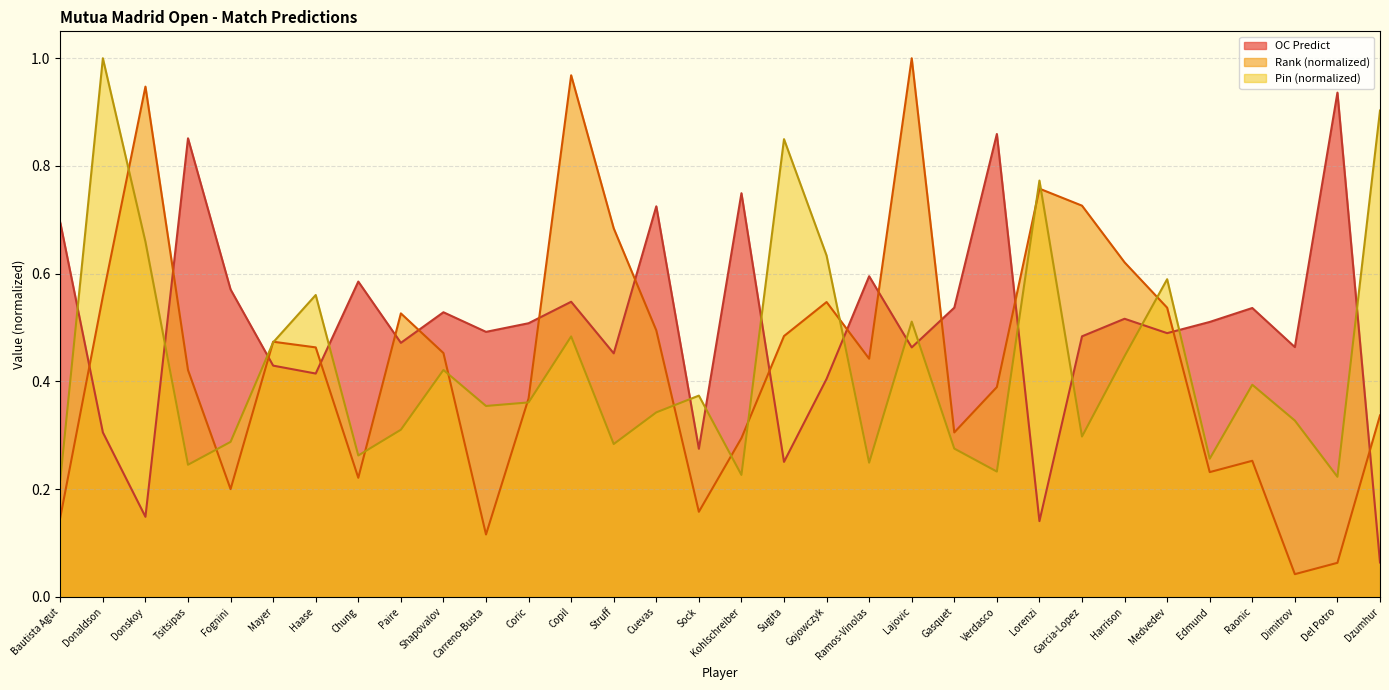

What is the average value of the OC Predict series?

0.5